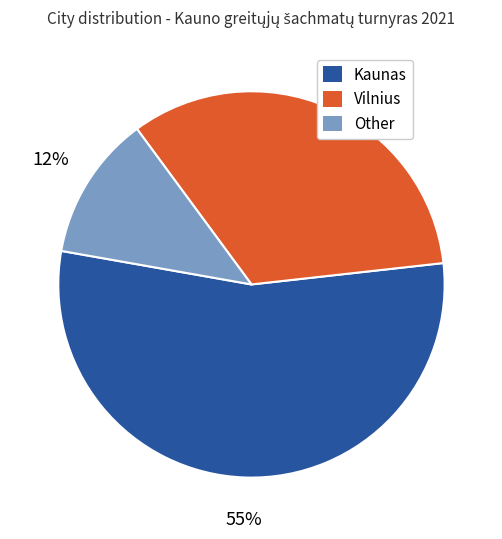

Between Vilnius and Kaunas, which is larger?

Kaunas